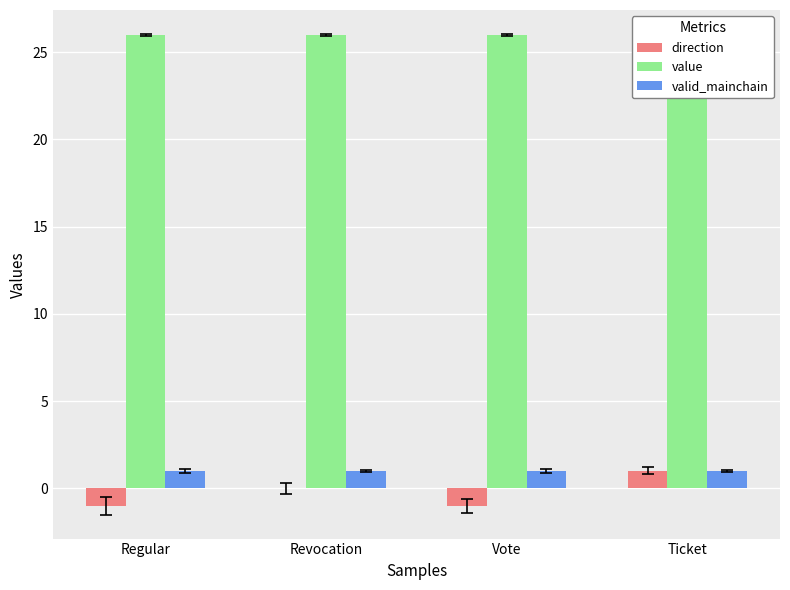

The direction series shows -1.0 at Regular. True or false?

True